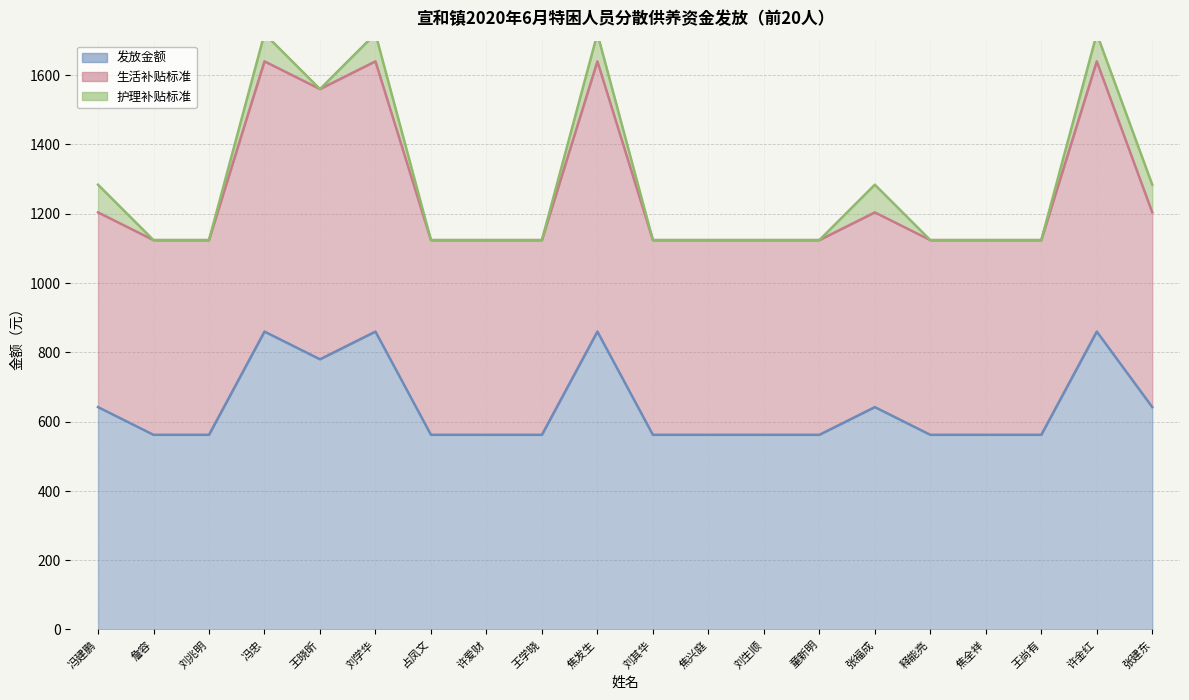

True or false: 生活补贴标准 has a value of 1560 at 王晓昕.

True